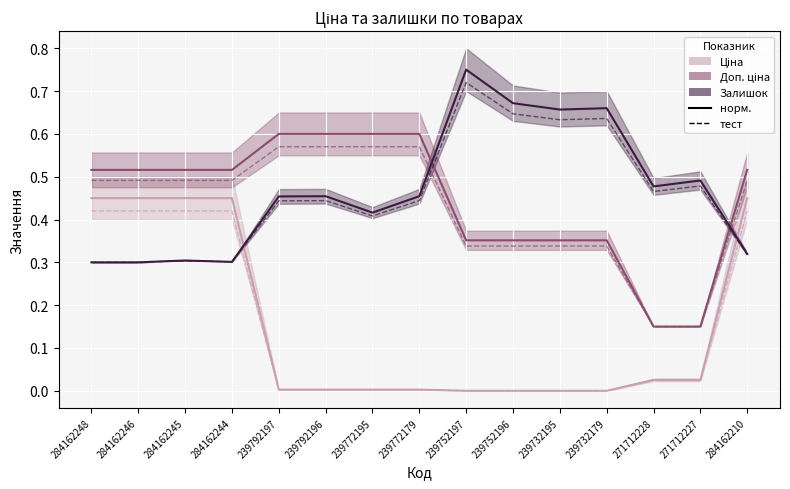

What is the total value across all series at 239732195?

2.0